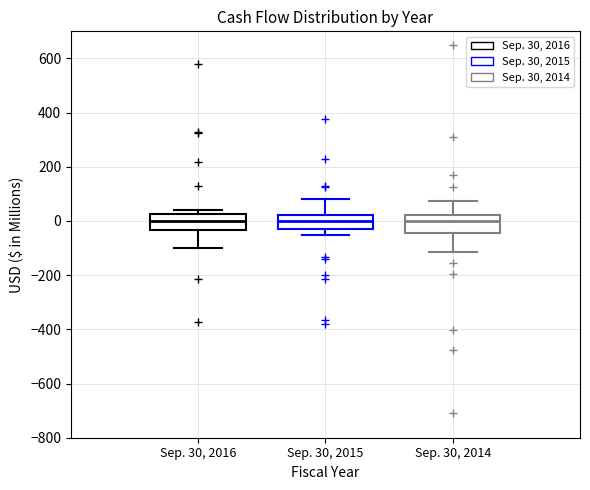

Reading left to right, read every box against the y-axis: the position of its median line, the range the box covers, and the ends of its whiskers. The values are not printed on the chart, so give them approximately, as read against the axis.

Sep. 30, 2016: median 0, box -40 to 20, whiskers -100 to 40
Sep. 30, 2015: median 0, box -20 to 20, whiskers -60 to 80
Sep. 30, 2014: median 0, box -40 to 20, whiskers -120 to 80